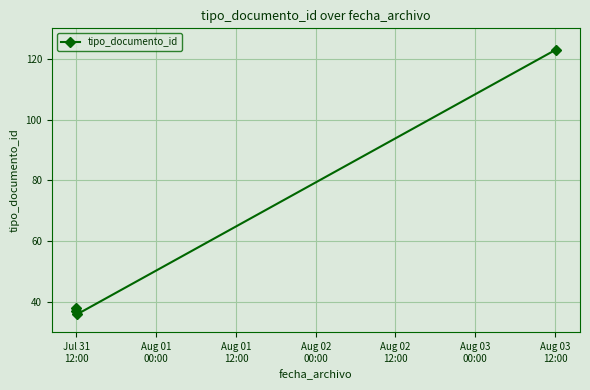

What is the value of the 2nd point from the left?

37